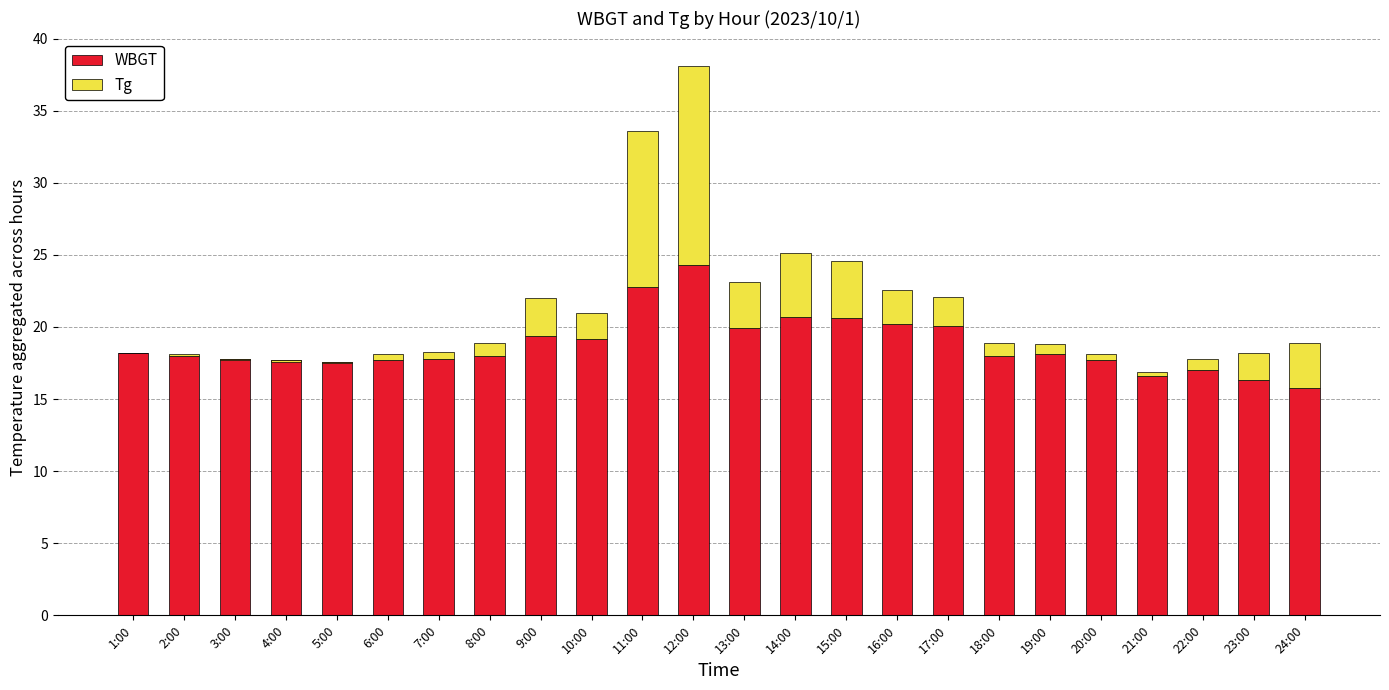

How many bars are there in total?

48